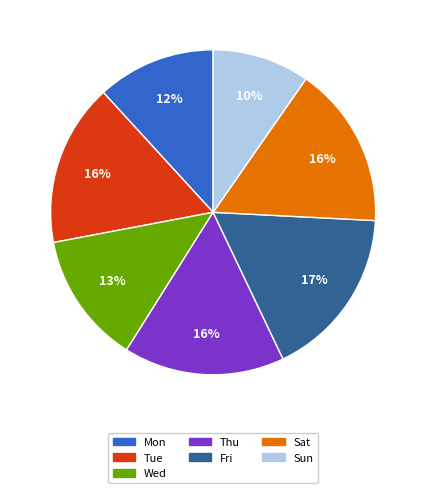

To the nearest percent, what is the difference between the largest and smallest slice percentages?

7%